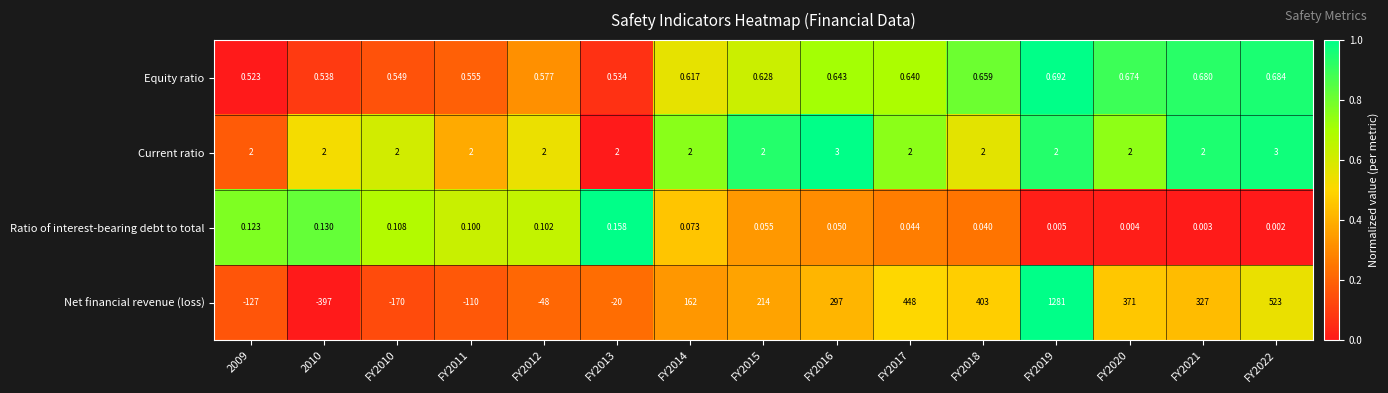

Which series has the largest range (max minus min)?

Net financial revenue (loss)